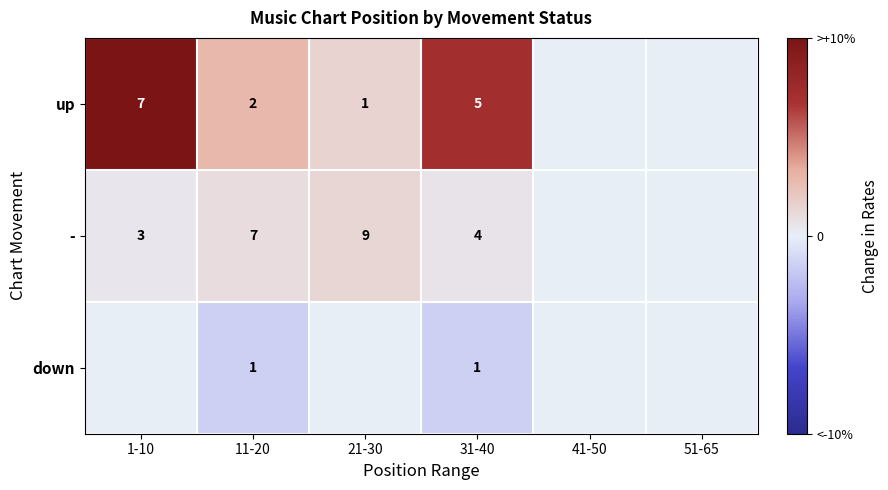

What is the sum of the up values at 31-40 and 11-20?

7